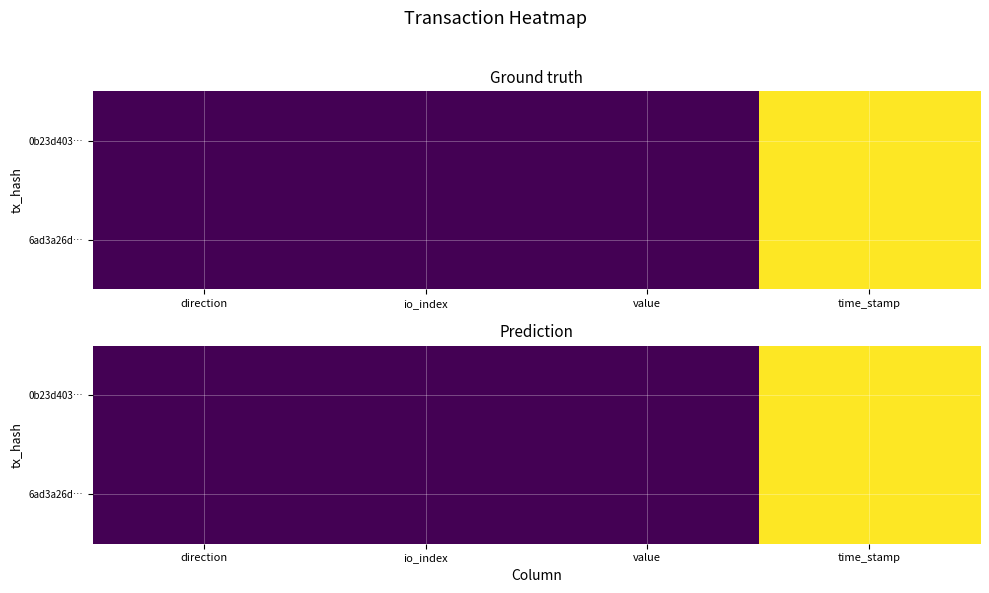

At which category is the sum across all series the highest?

time_stamp